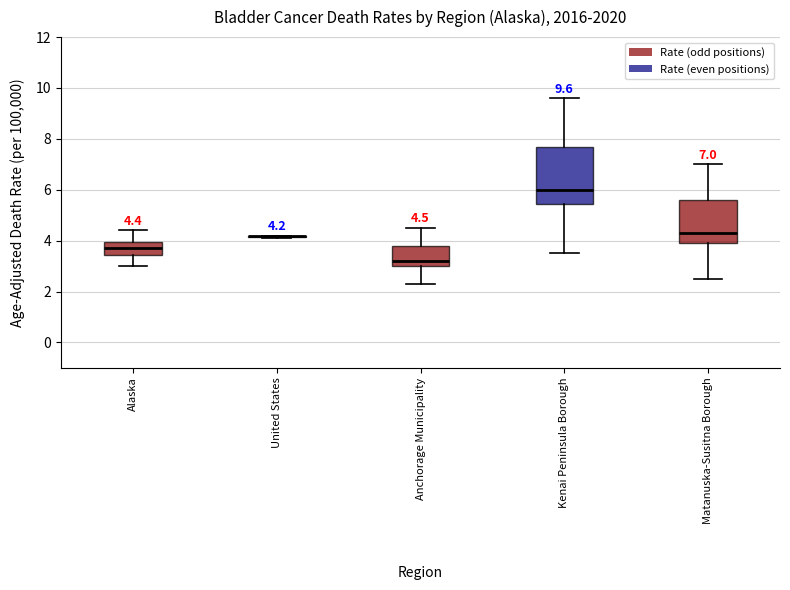

Comparing the boxes themselves (not the whiskers), which one is the tallest?

Kenai Peninsula Borough